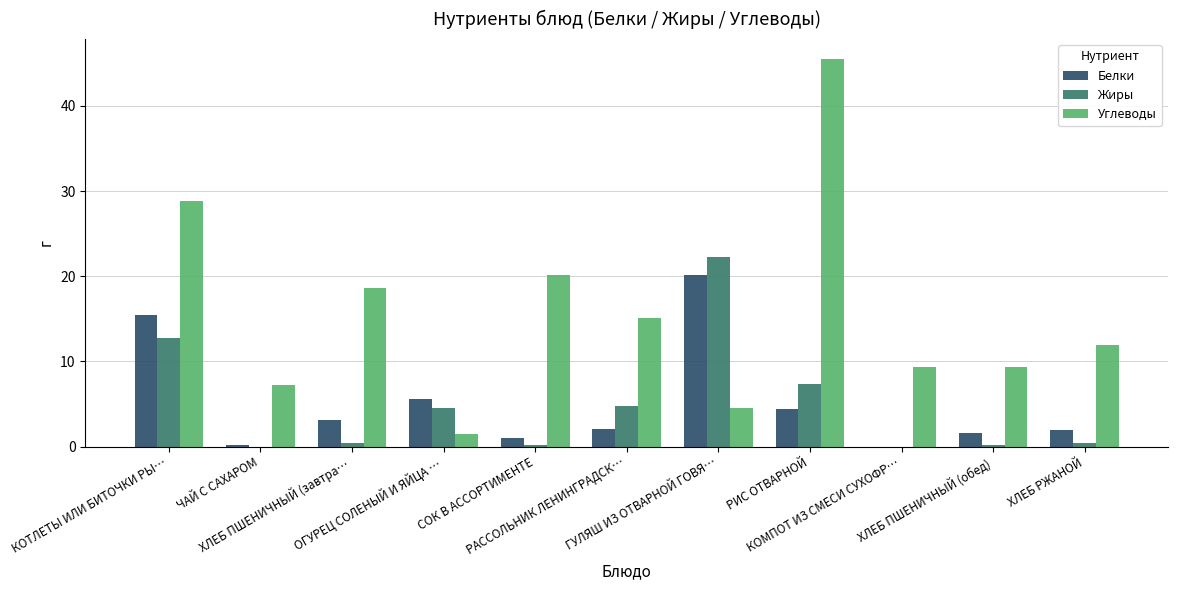

How many groups of bars are there?

11